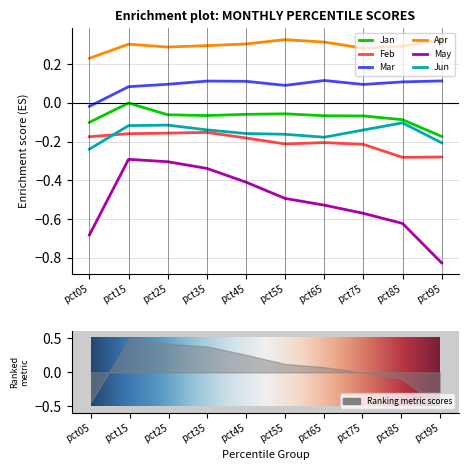

Read the Jan value at pct25.

-0.1